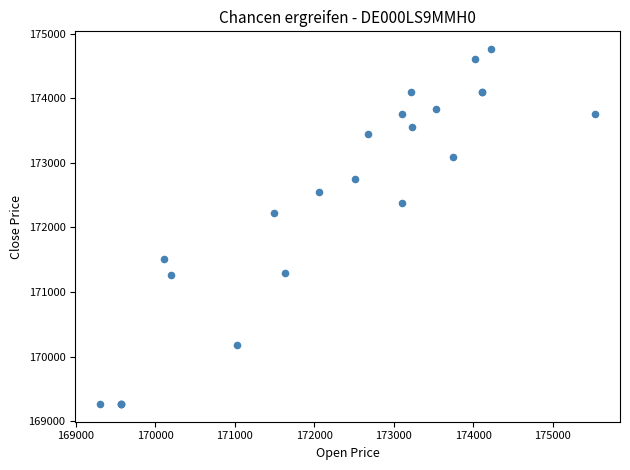

What Y value in the scatter plot is closest to 172013?

172222